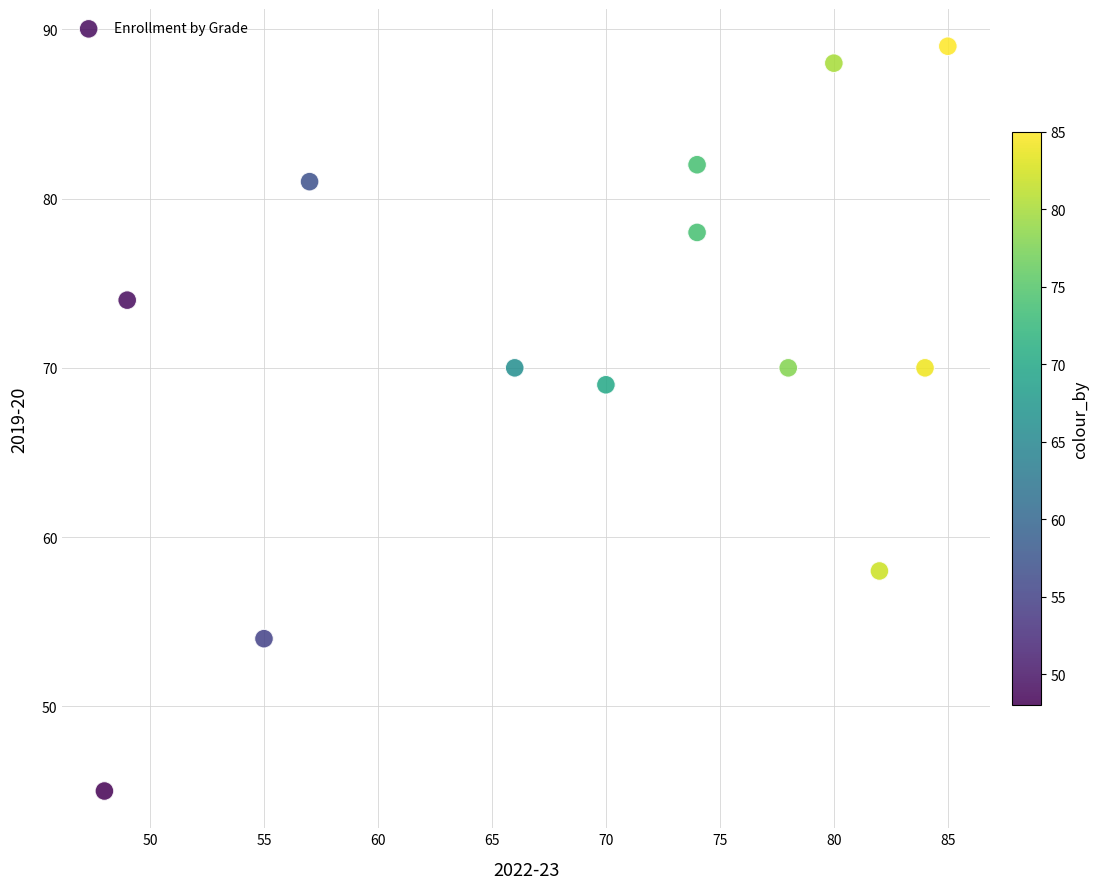

What is the range of Y values (max minus min)?

44